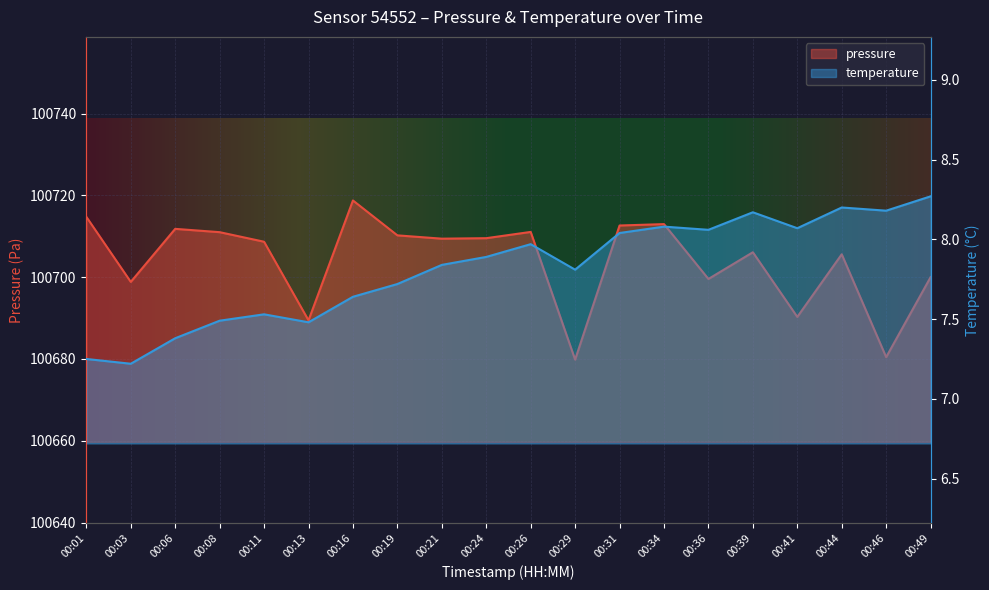

At which label is pressure closest to 100699?

00:03